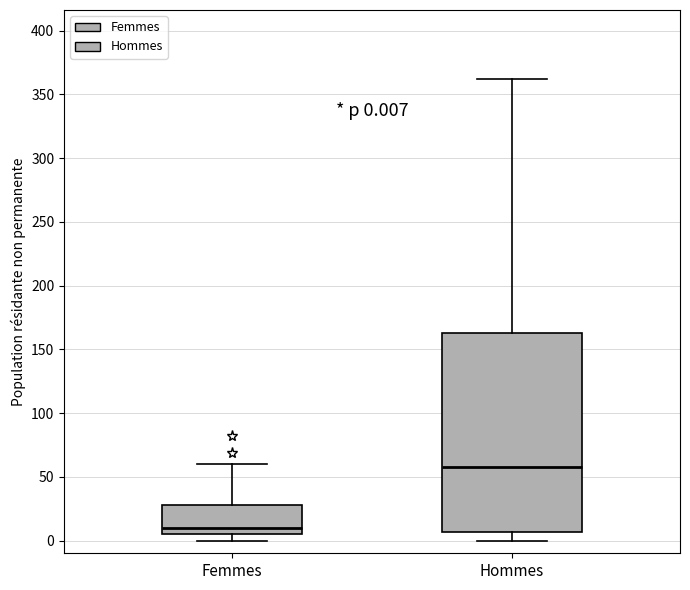

Comparing the boxes themselves (not the whiskers), which one is the tallest?

Hommes